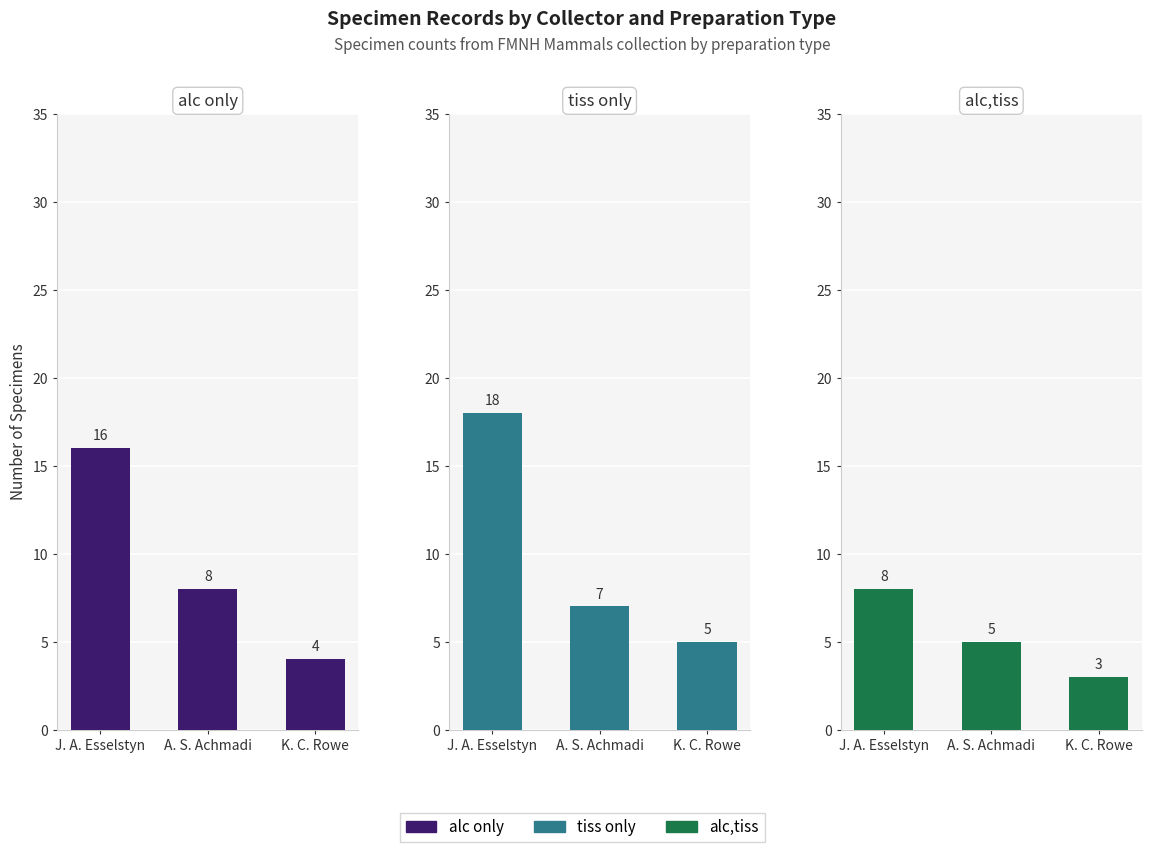

What is the difference between the alc only values at J. A. Esselstyn and A. S. Achmadi?

8